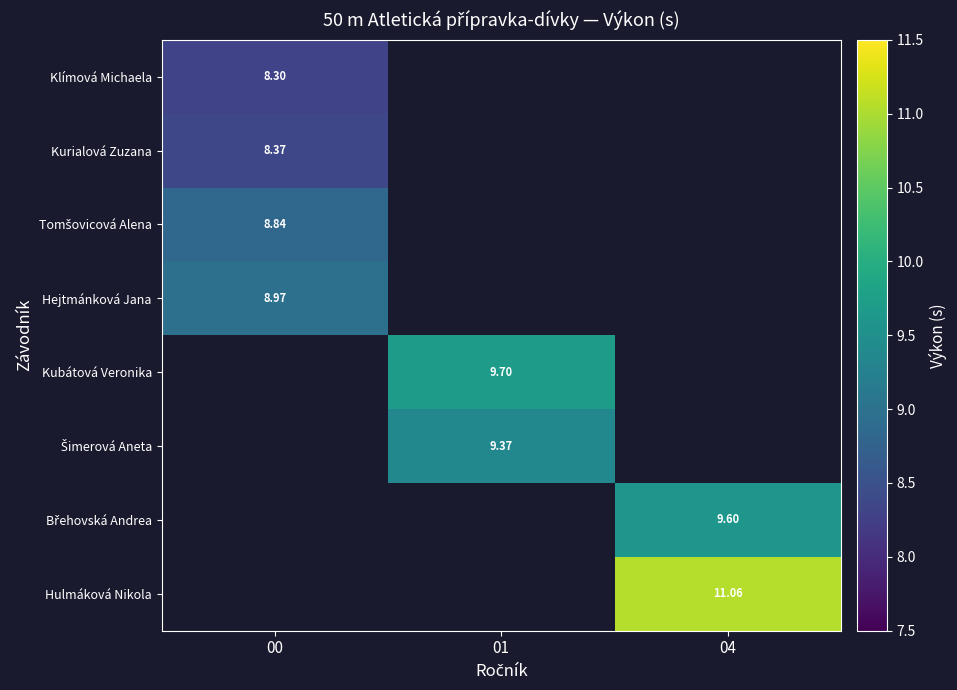

What is the difference between the highest and lowest values at 00?

0.7